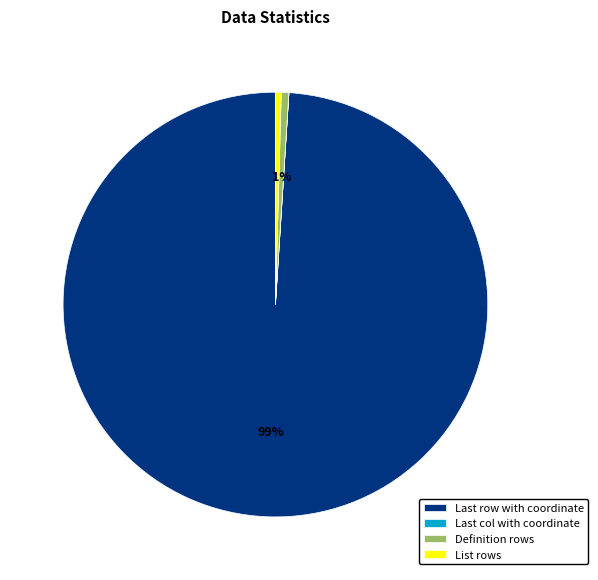

Which category has the biggest portion of the pie?

Last row with coordinate